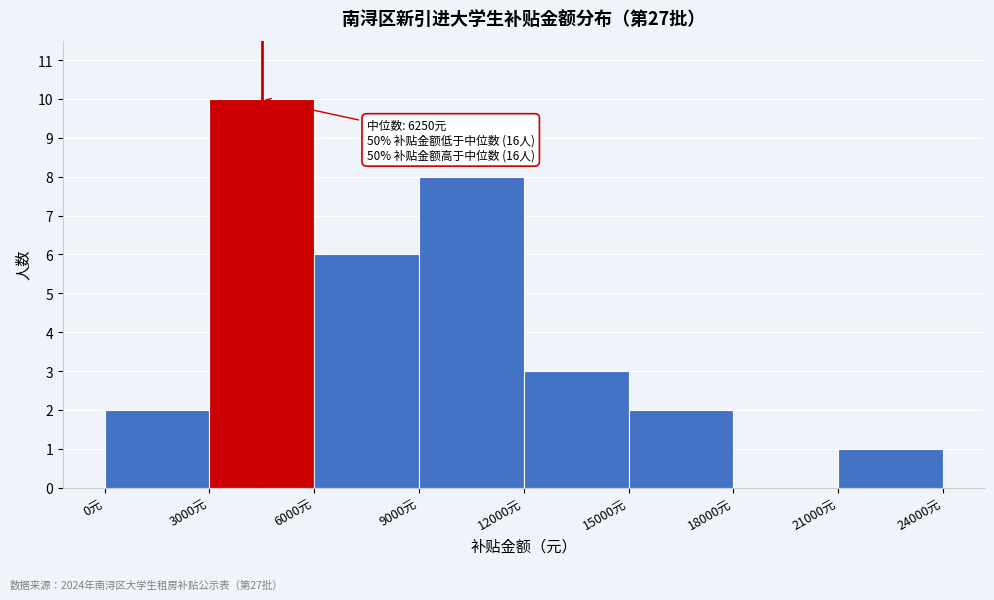

Over which range of the x-axis is the bar tallest?

3000 to 6000